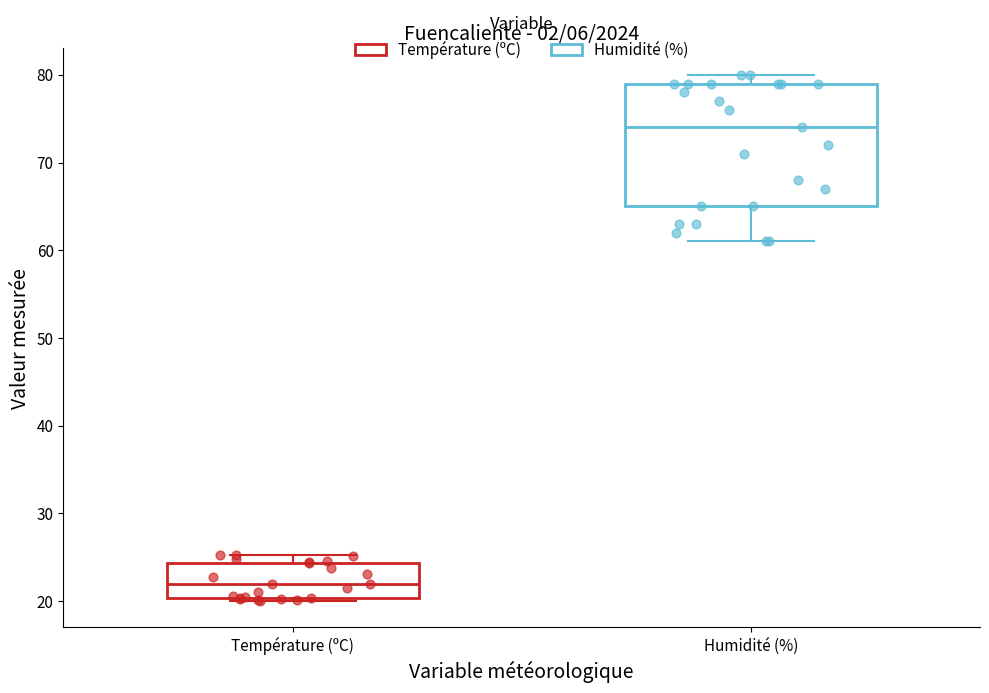

Which box's median line is the highest?

Humidité (%)